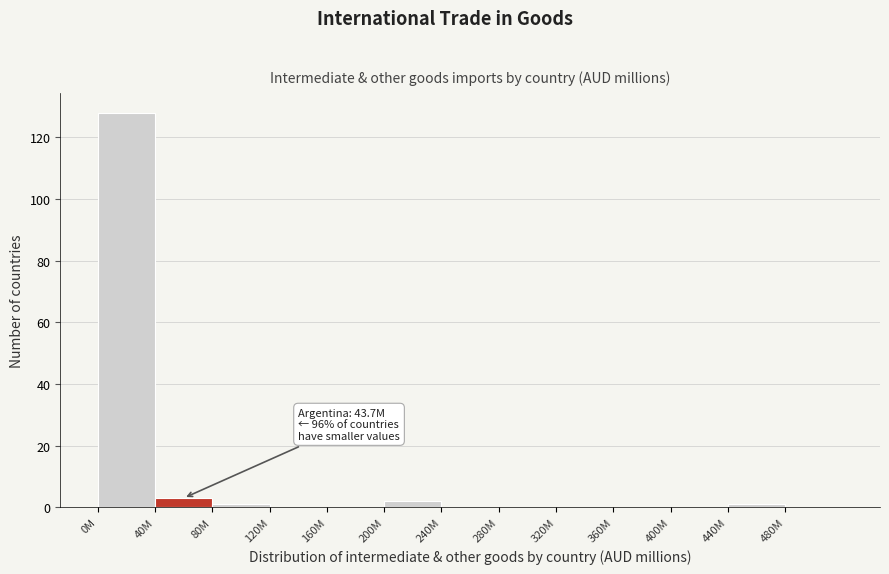

Reading right to left, list all the values displayed in this chart.

480M=0	440M=1	400M=0	360M=0	320M=0	280M=0	240M=0	200M=2	160M=0	120M=0	80M=1	40M=3	0M=128